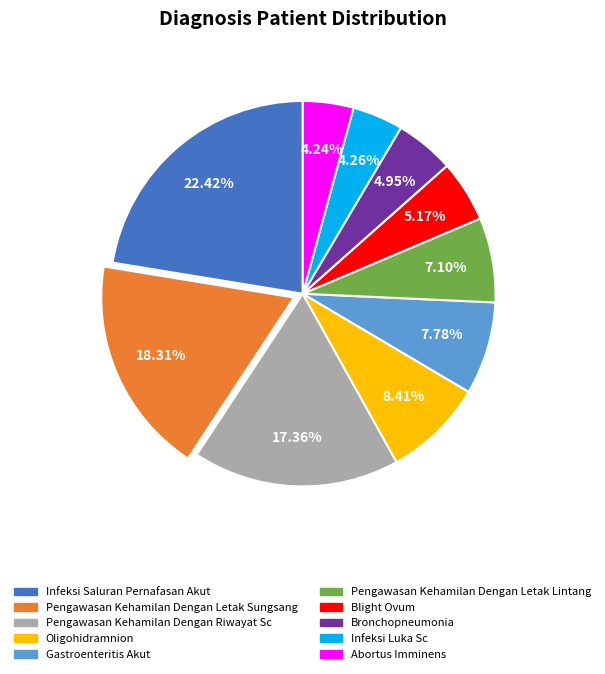

True or false: Oligohidramnion accounts for 8% of the total.

True